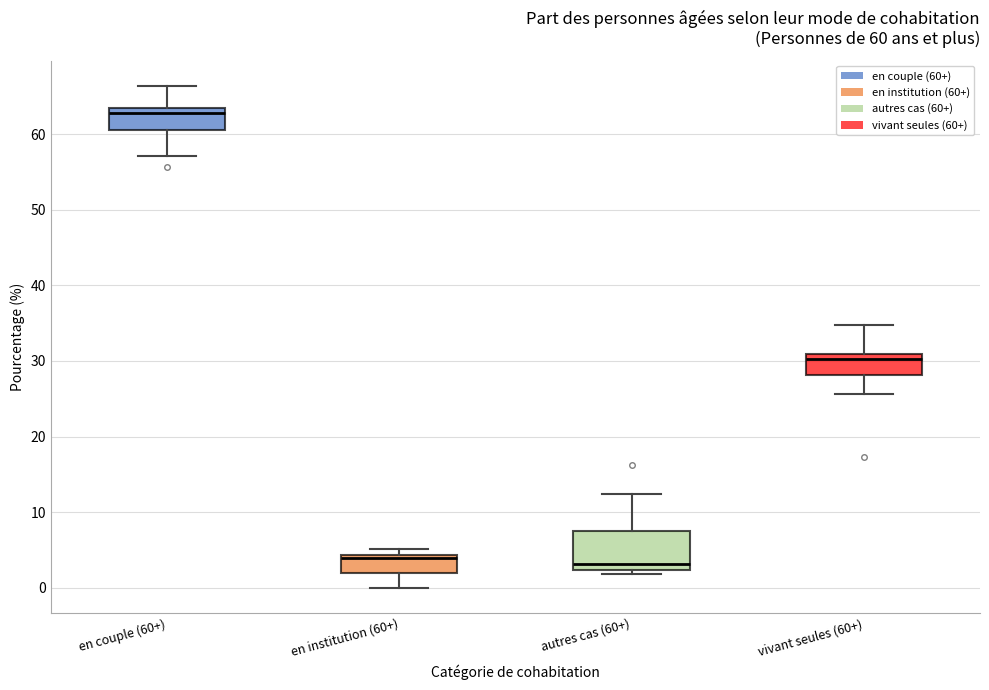

Which box's median line is the highest?

en couple (60+)